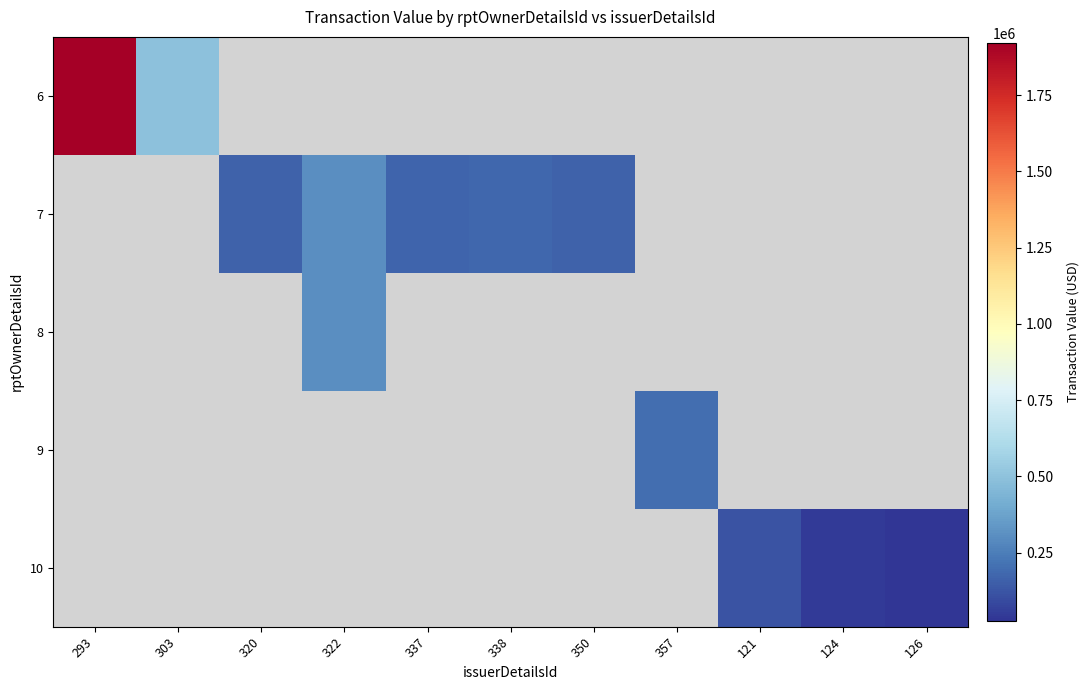

Which has a higher value, 124 or 337?

337